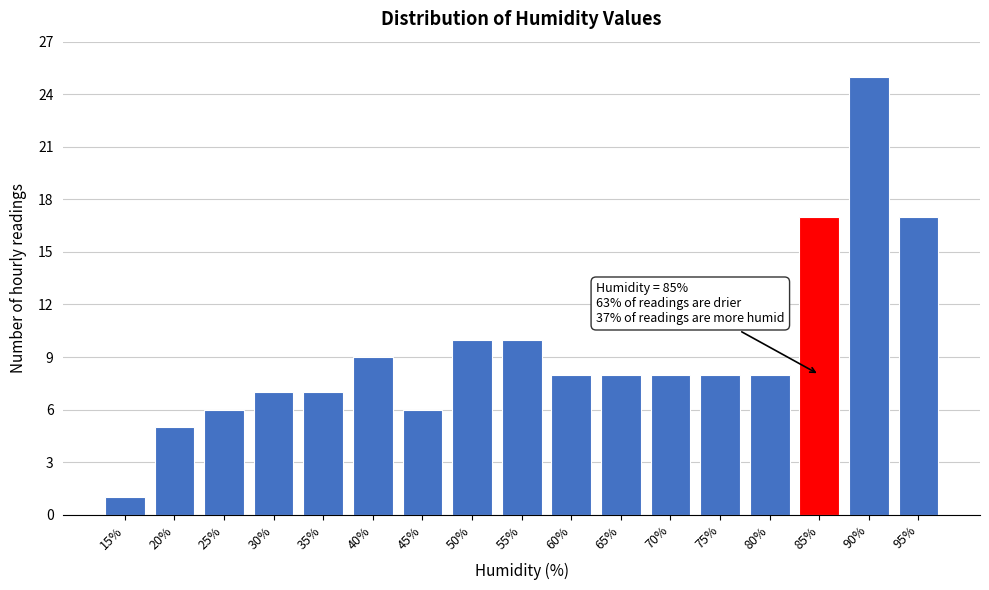

Reading right to left, extract all data points from this chart.

95%=17	90%=25	85%=17	80%=8	75%=8	70%=8	65%=8	60%=8	55%=10	50%=10	45%=6	40%=9	35%=7	30%=7	25%=6	20%=5	15%=1